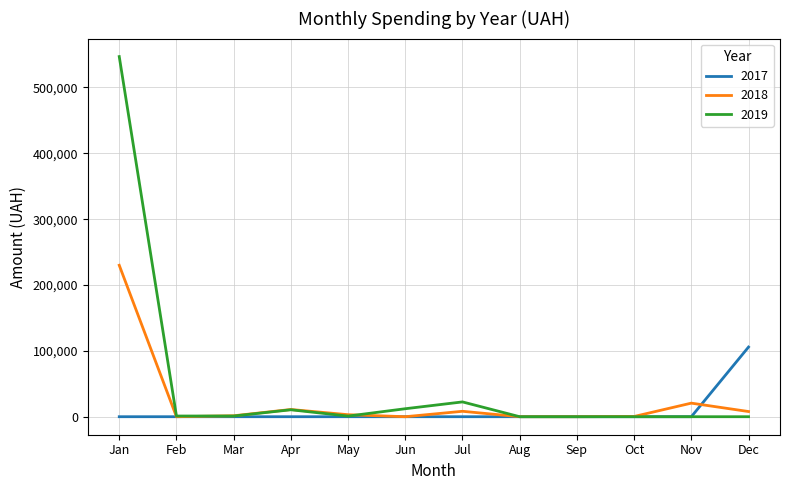

Which series has the largest total across all categories?

2019